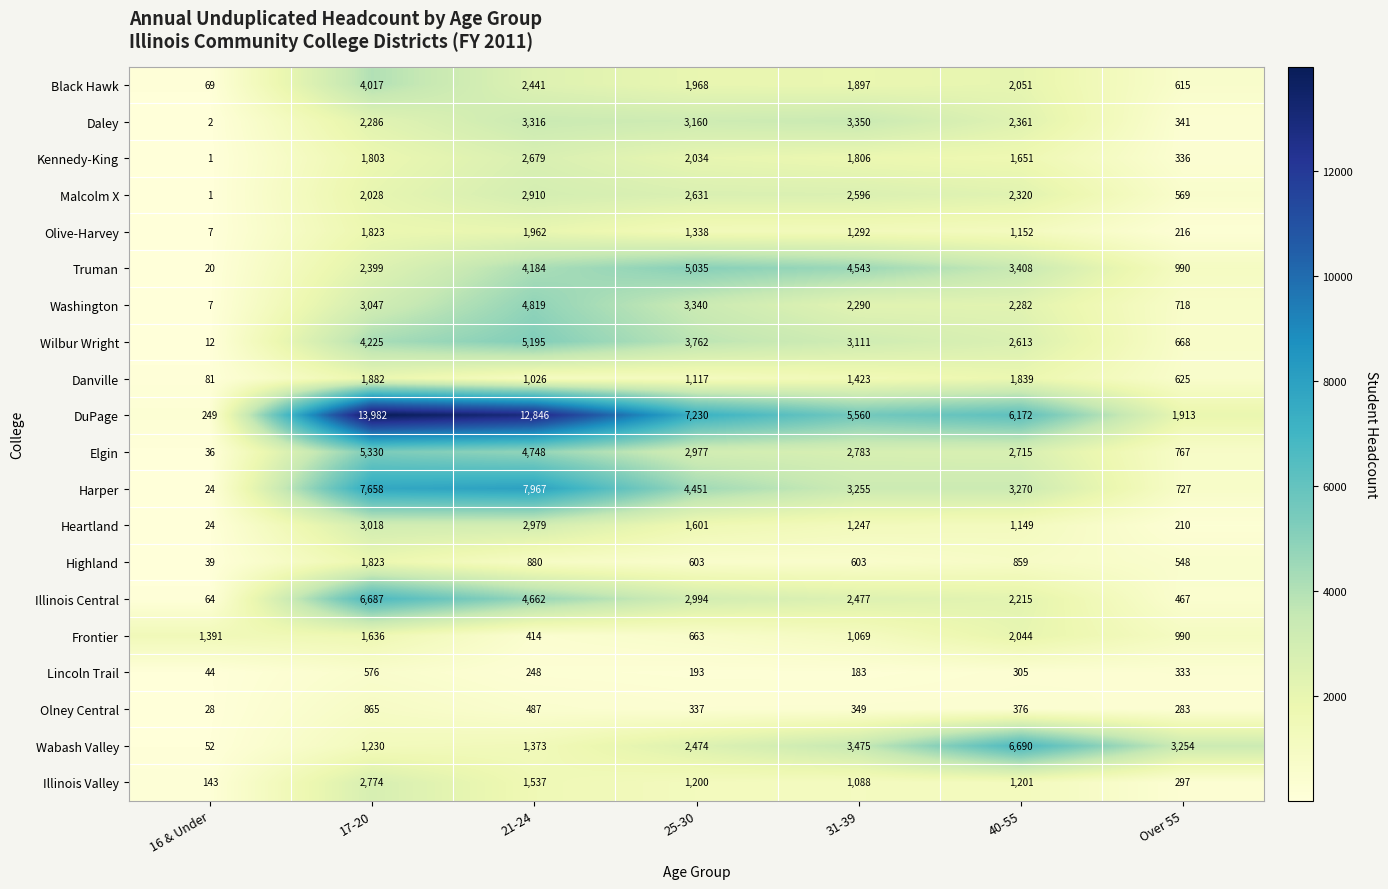

What is the difference between the highest and lowest values at 40-55?

6385